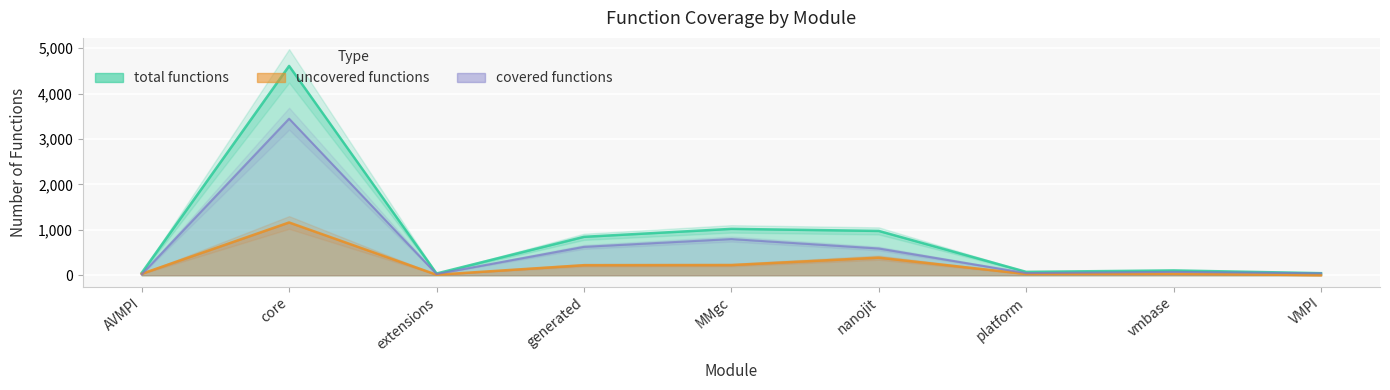

What is the value of the total functions point at the 2nd from the left?

4611